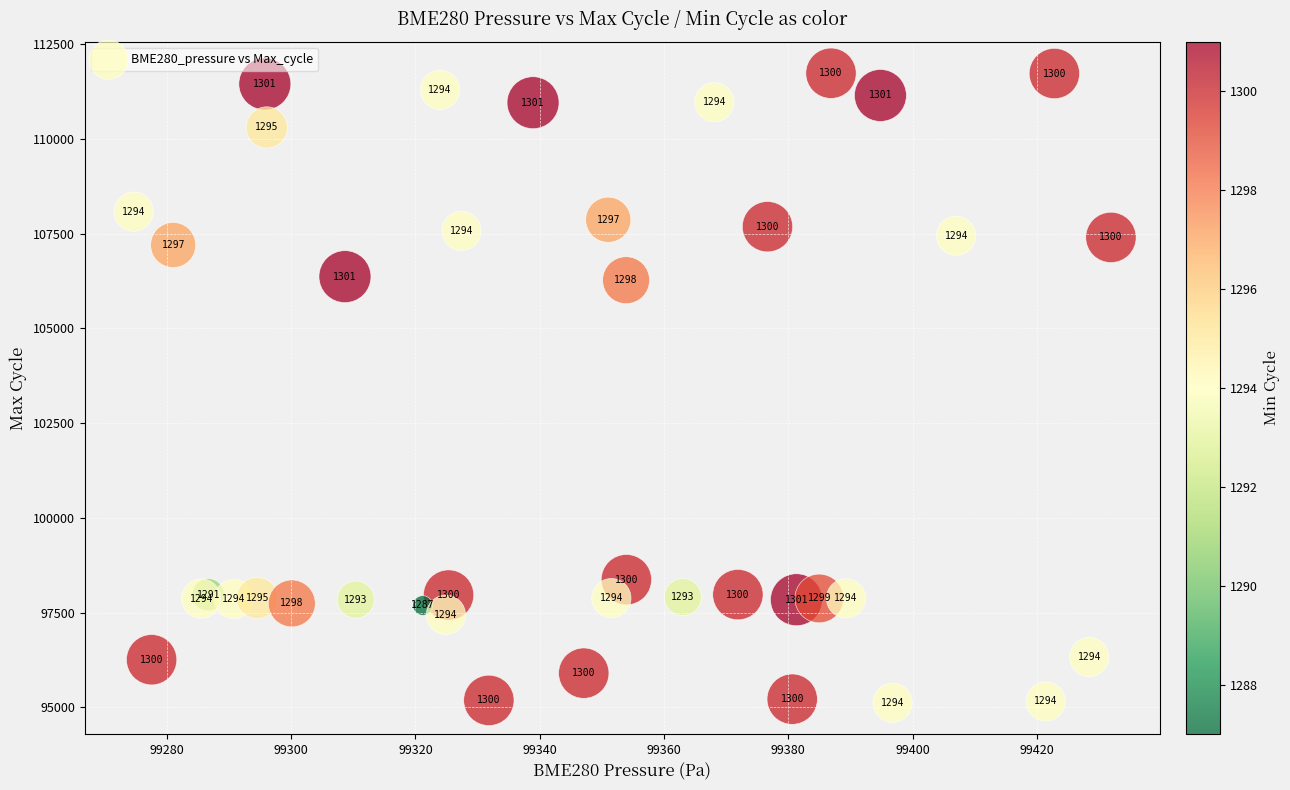

What Y value in the scatter plot is closest to 103426?

106271